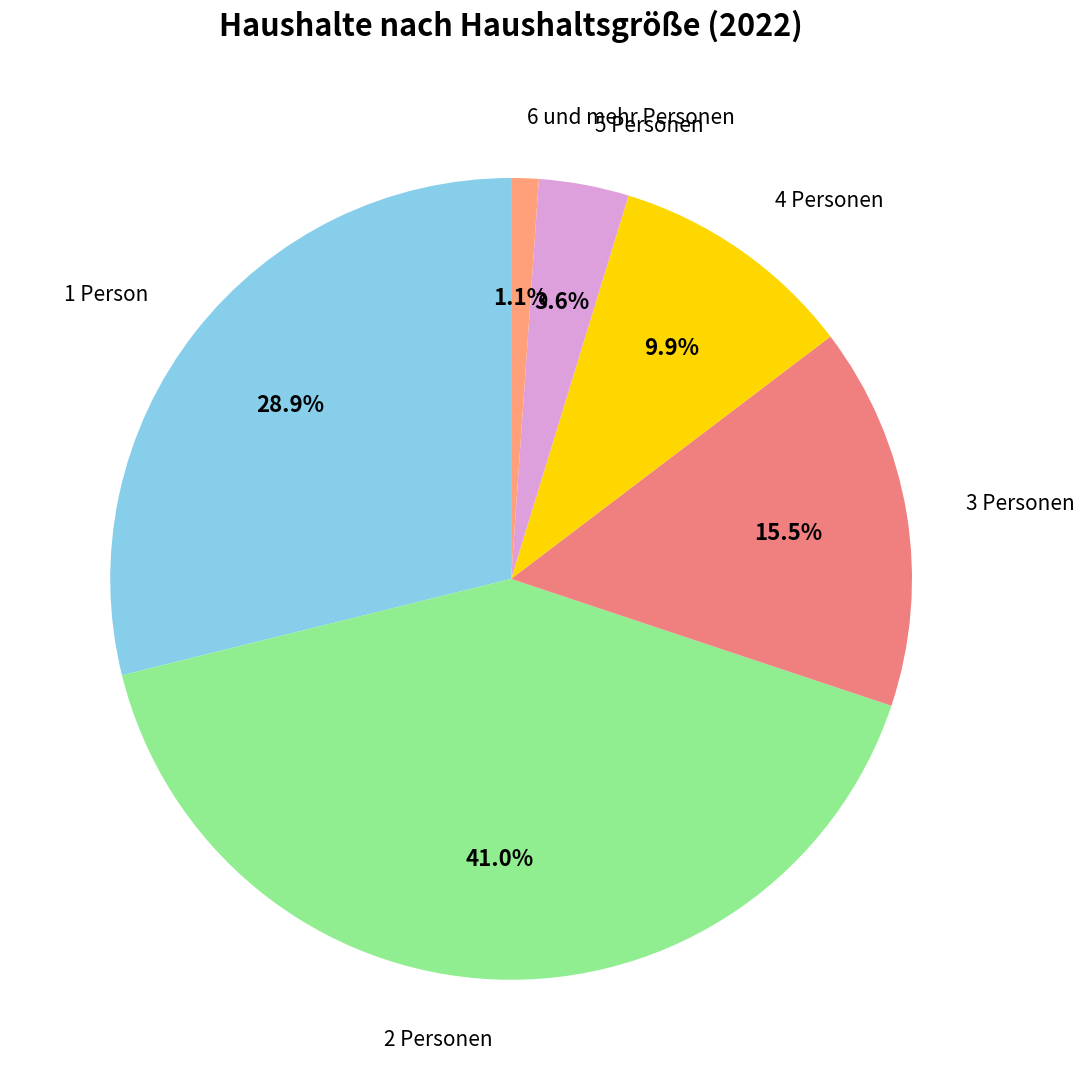

To the nearest percent, what portion does 4 Personen represent?

10%